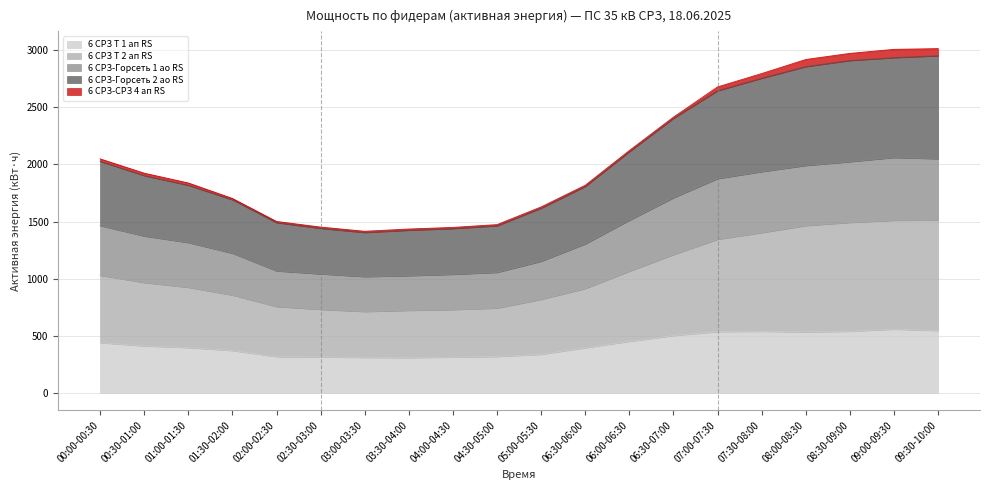

The 6 СРЗ Т 1 ап RS series shows 309.6 at 03:30-04:00. True or false?

True